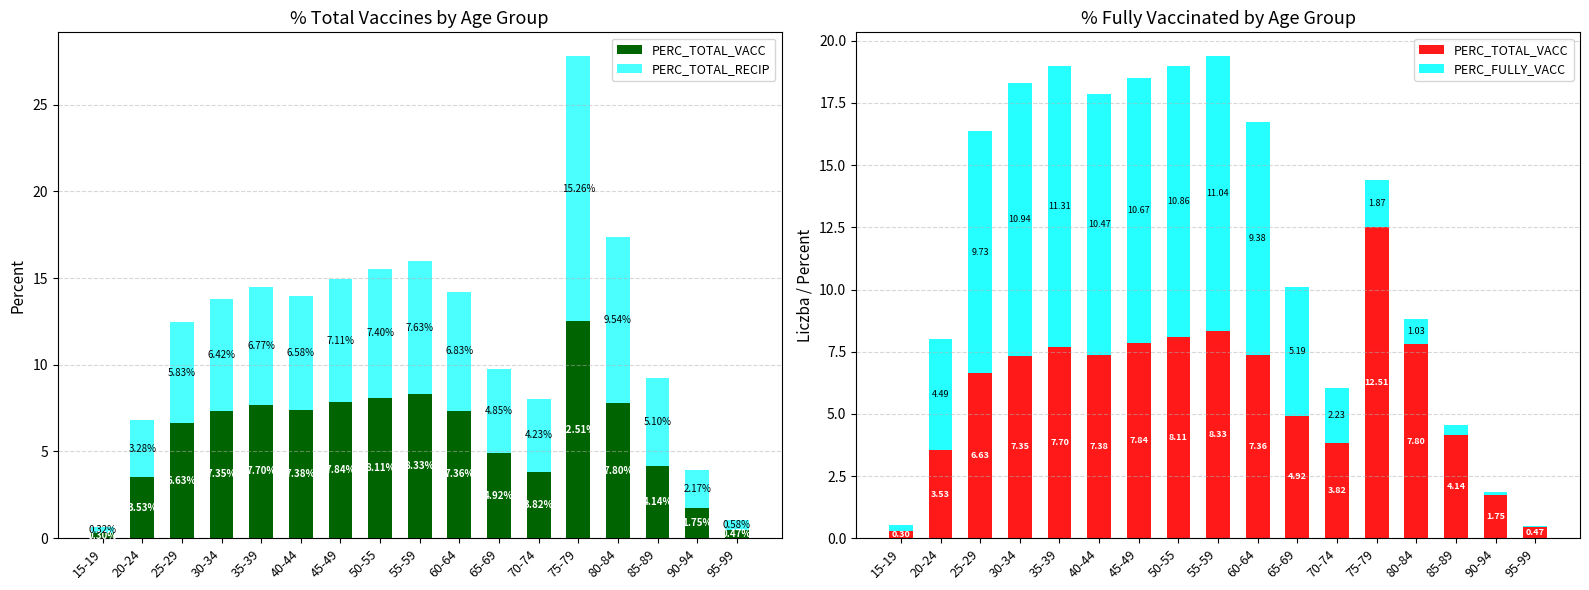

Rank the series by their maximum value, from lowest to highest.

PERC_FULLY_VACC, PERC_TOTAL_VACC, PERC_TOTAL_RECIP